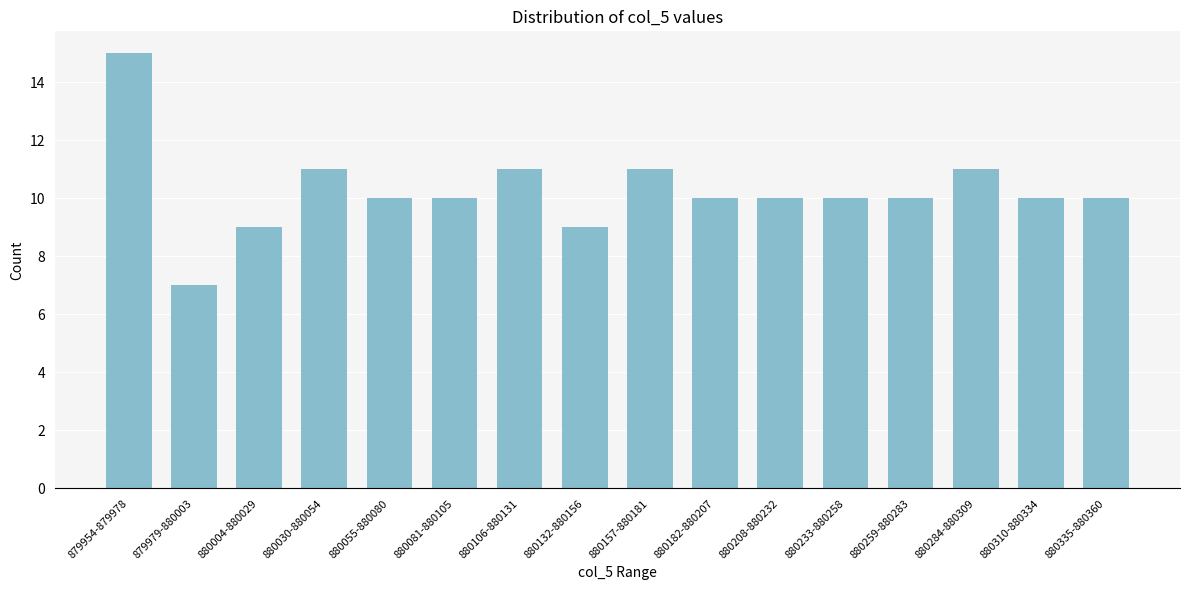

Reading left to right, list all the values displayed in this chart.

879954-879978=15	879979-880003=7	880004-880029=9	880030-880054=11	880055-880080=10	880081-880105=10	880106-880131=11	880132-880156=9	880157-880181=11	880182-880207=10	880208-880232=10	880233-880258=10	880259-880283=10	880284-880309=11	880310-880334=10	880335-880360=10